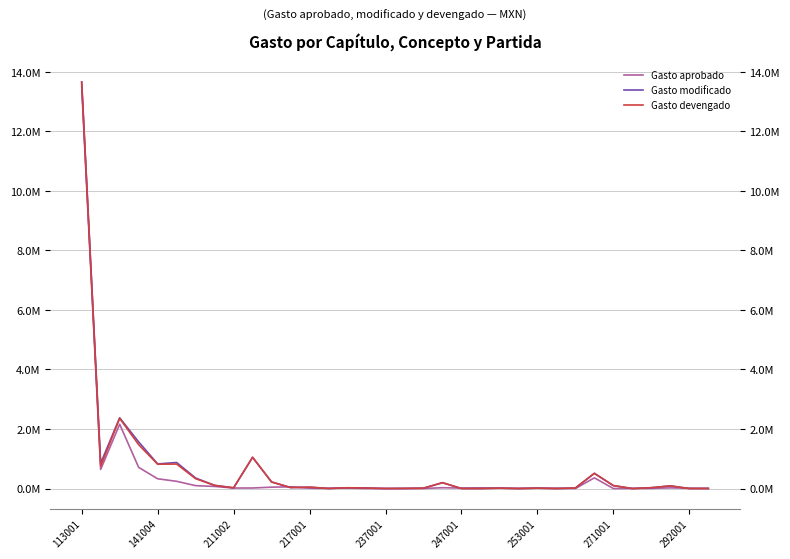

What is the difference between the Gasto devengado values at 217001 and 211002?

20762.4